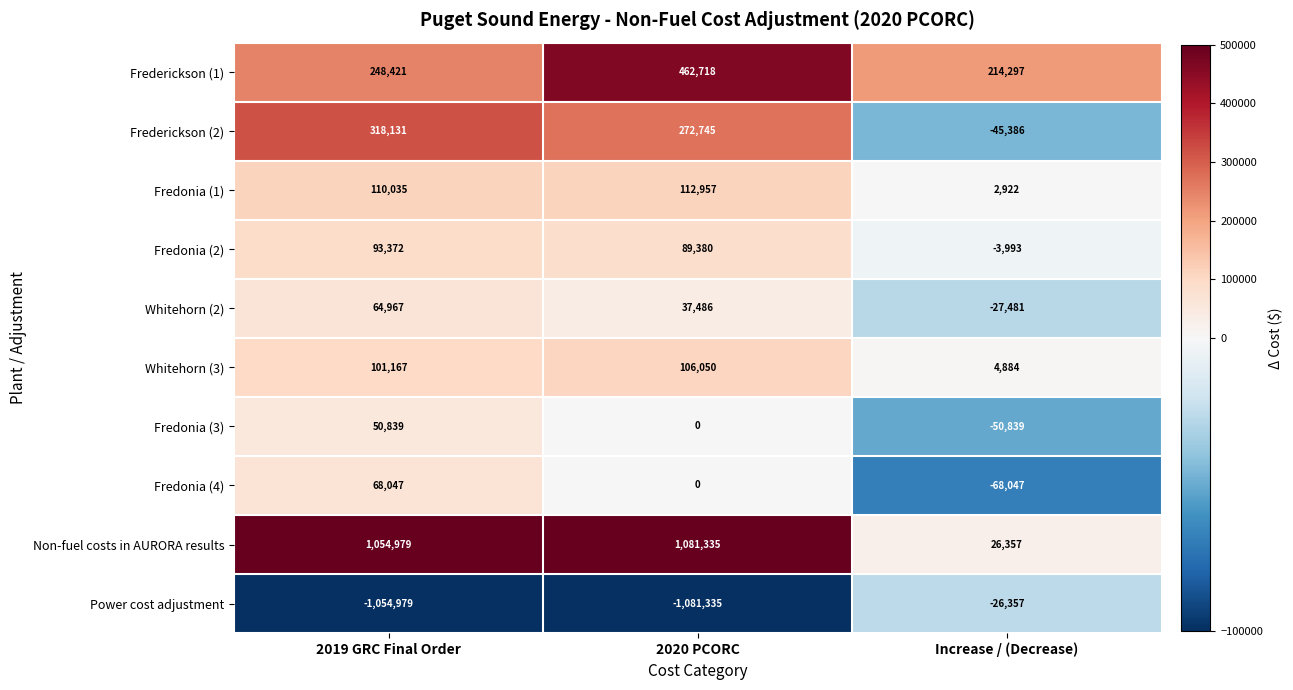

What is the total value across all series at 2020 PCORC?

1081336